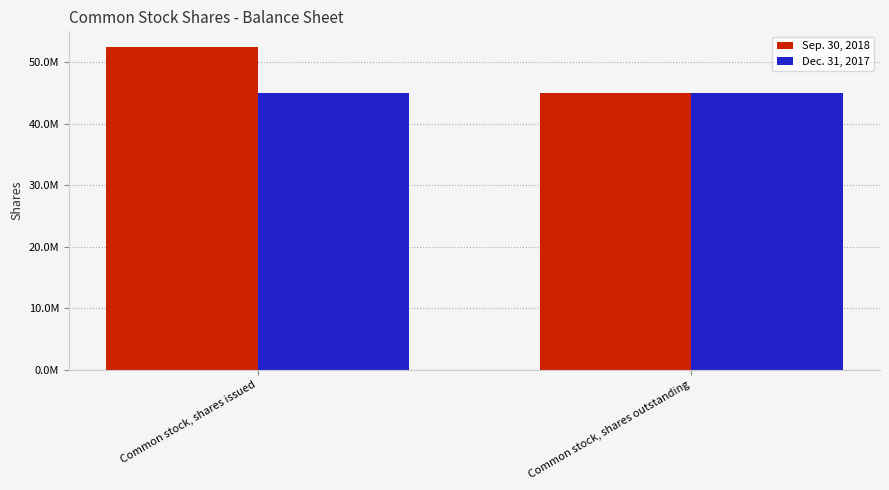

What are all the series names shown in the legend?

Sep. 30, 2018, Dec. 31, 2017